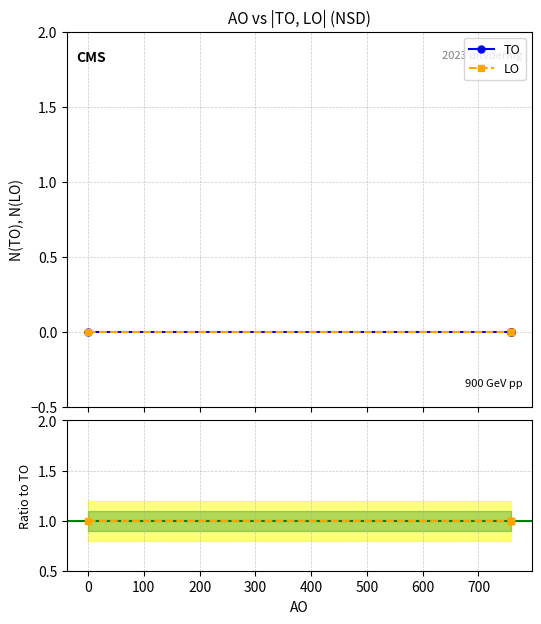

Rank the series by their maximum value, from lowest to highest.

TO, LO, LO/TO ratio